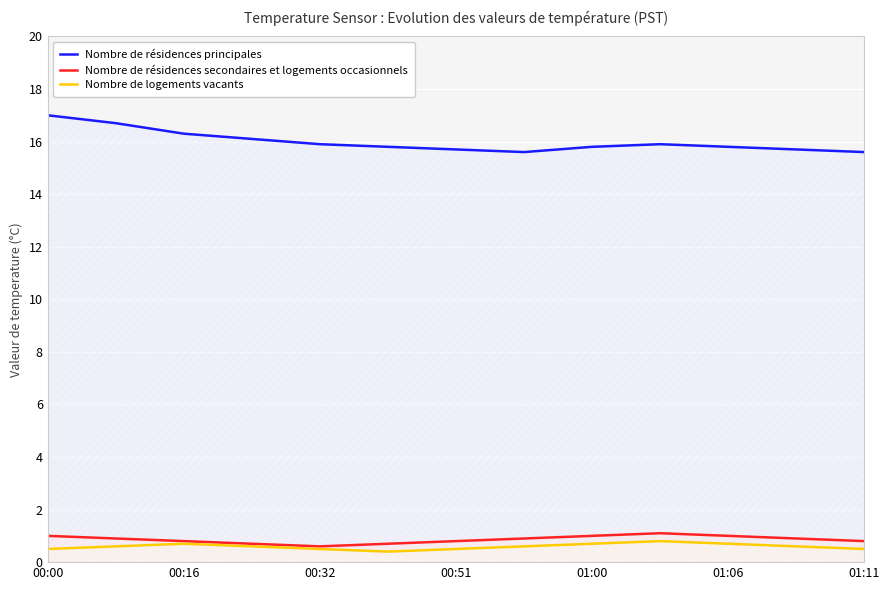

What is the approximate value of Nombre de résidences principales at 01:06?

15.8